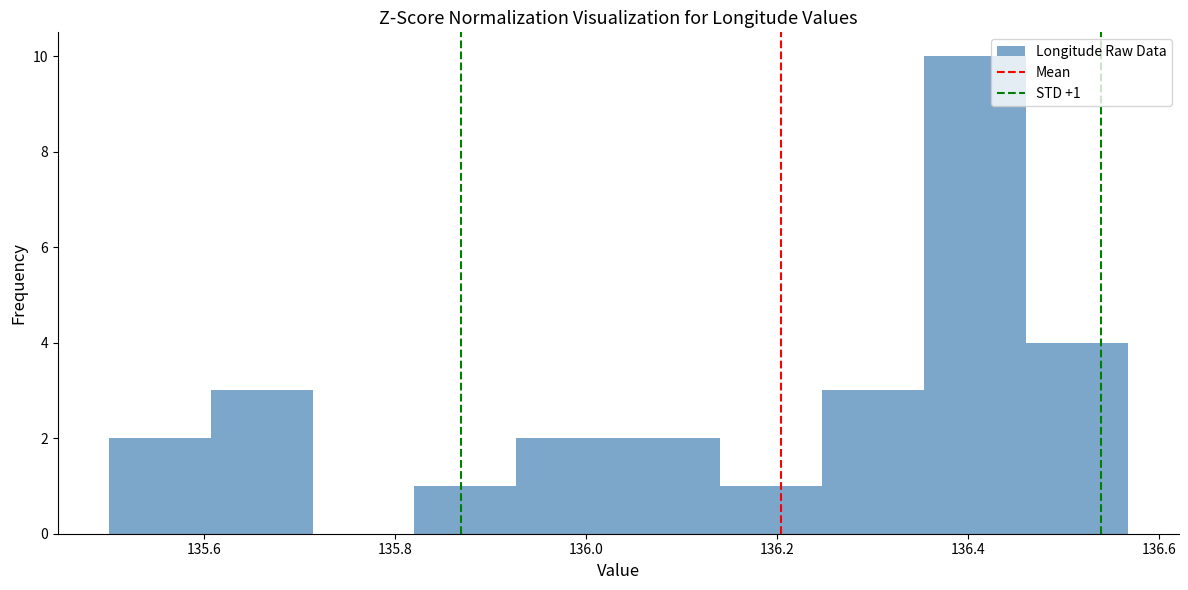

Over which range of the x-axis is the bar tallest?

136.36 to 136.46